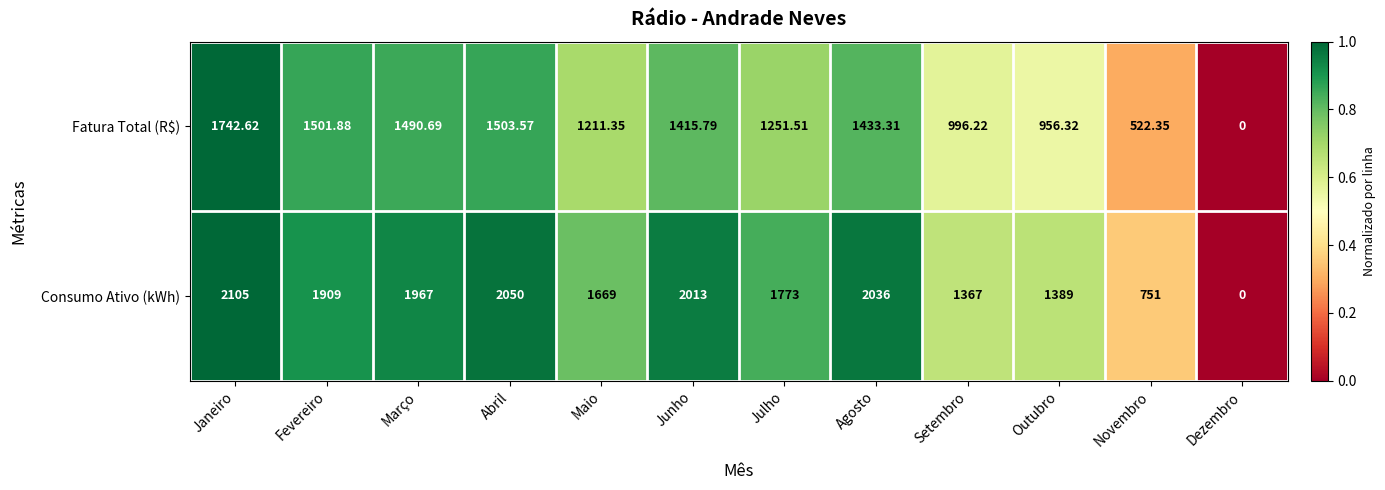

Between Maio and Novembro, which series saw the biggest shift?

Consumo Ativo (kWh)